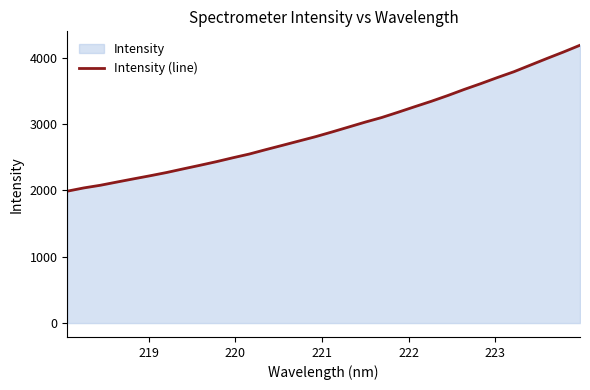

What is the greatest value displayed?

4185.6